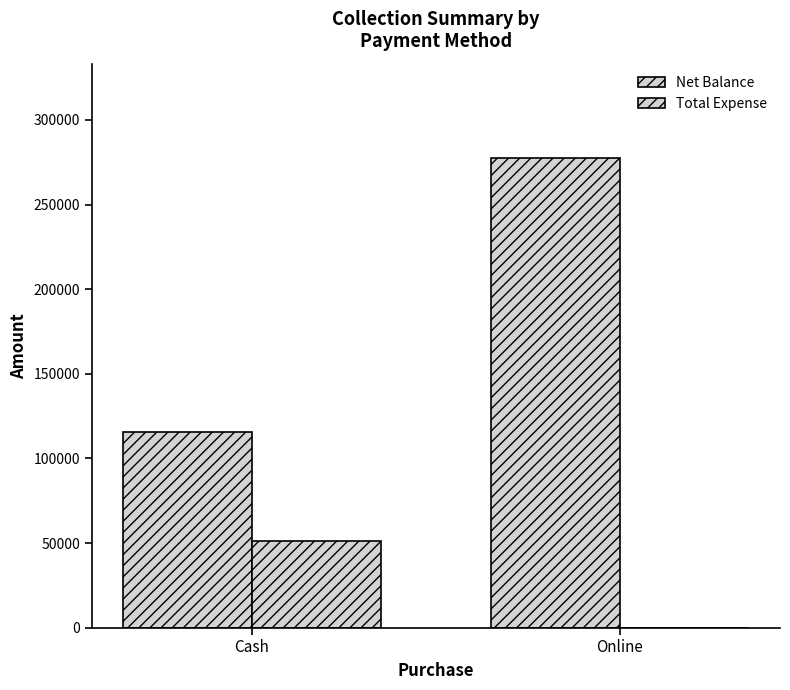

Are the bars grouped side by side (vs. stacked)?

Yes